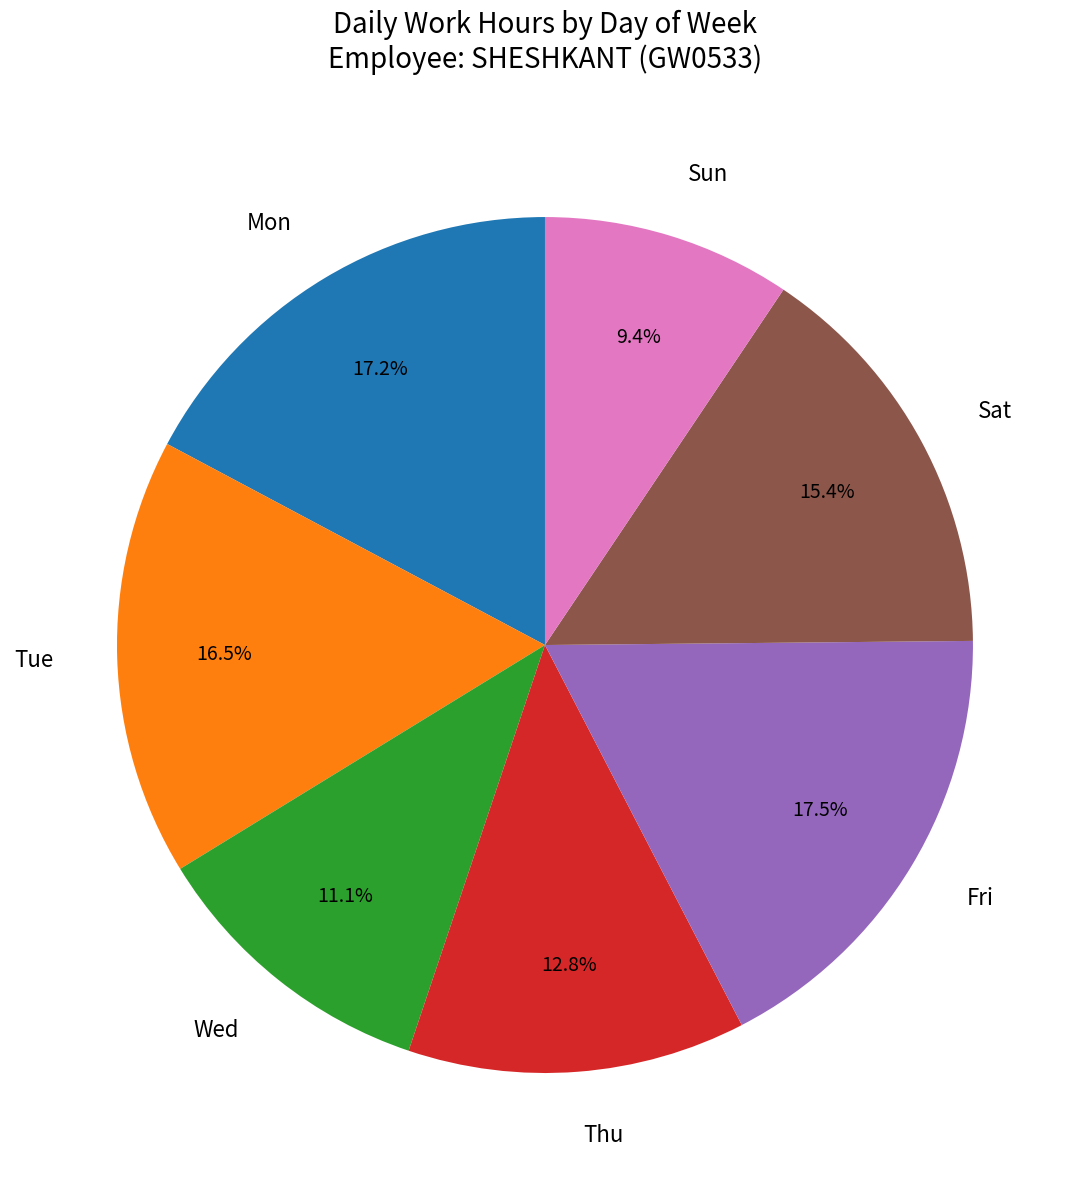

Is there any slice that represents more than half of the pie?

No